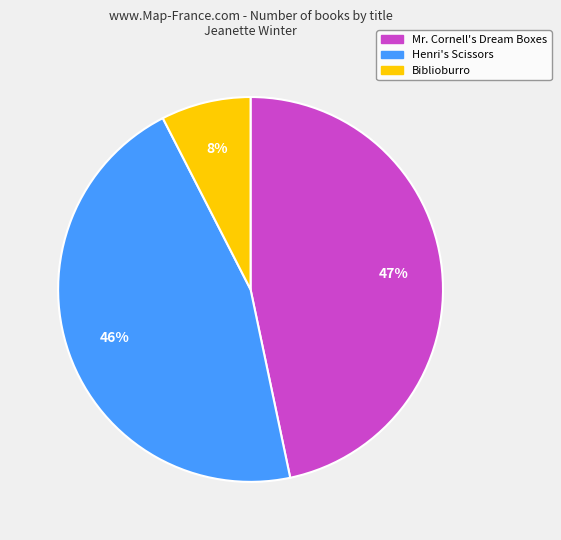

The Mr. Cornell's Dream Boxes slice represents 61% of the pie. True or false?

False